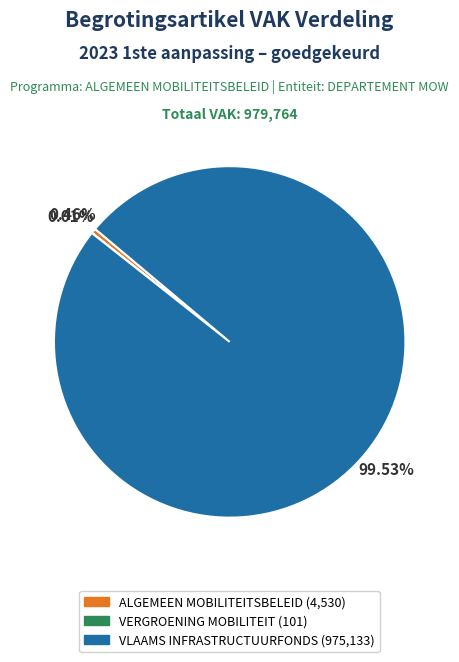

Is there any slice that represents more than half of the pie?

Yes